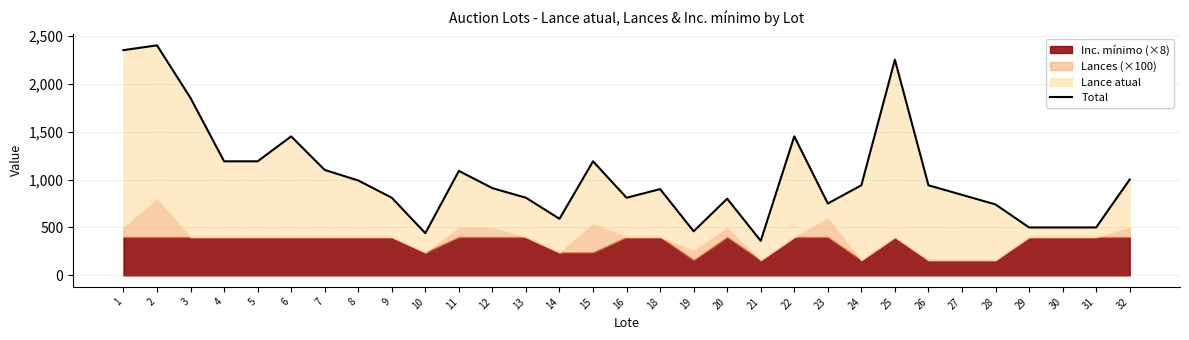

Which has a higher value, 19 or 21?

19